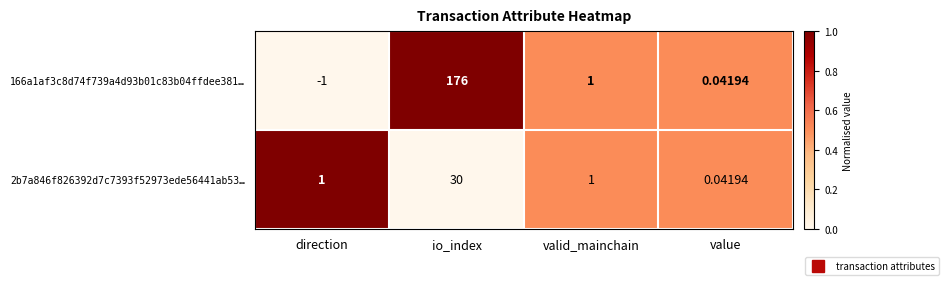

Where is 166a1af3c8d74f739a4d93b01c83b04ffdee381… nearest to the value 87?

valid_mainchain